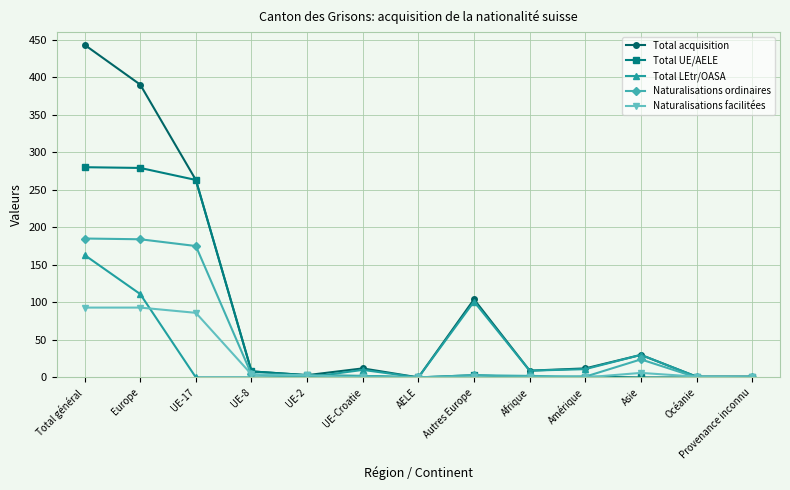

What is the label of the 3rd point from the left?

UE-17